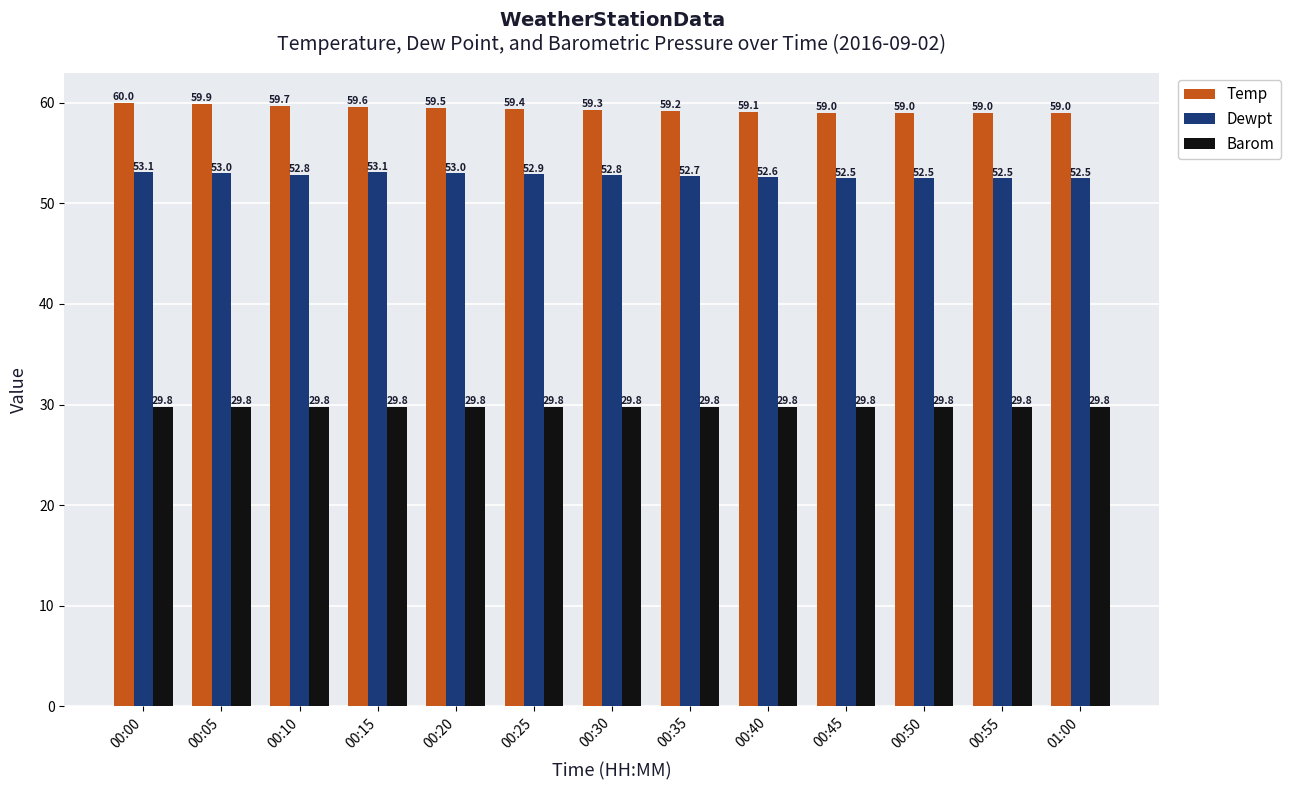

True or false: Barom has a value of 29.8 at 00:55.

True